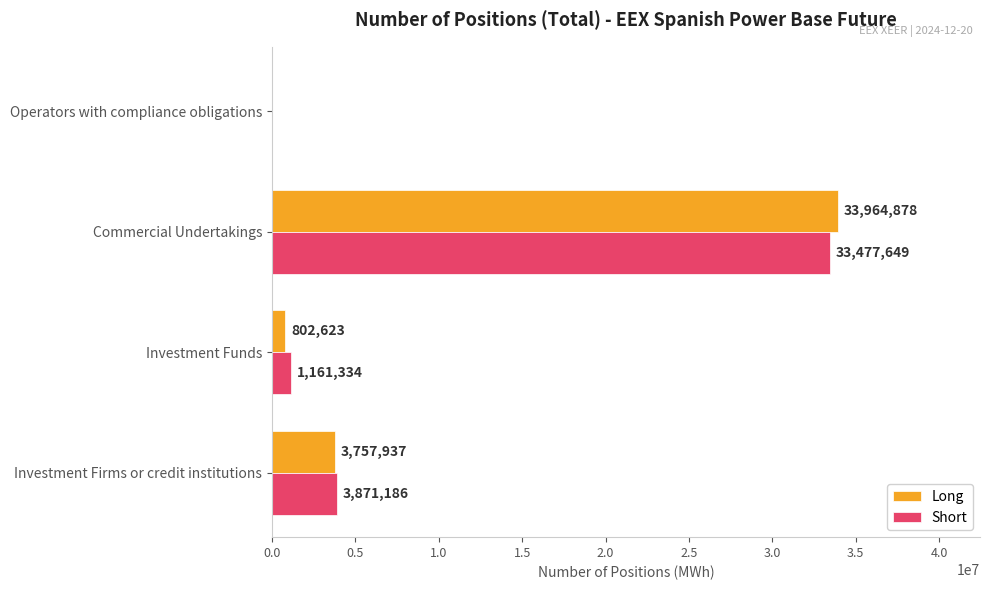

The value of Short at Operators with compliance obligations is -19150566. True or false?

False